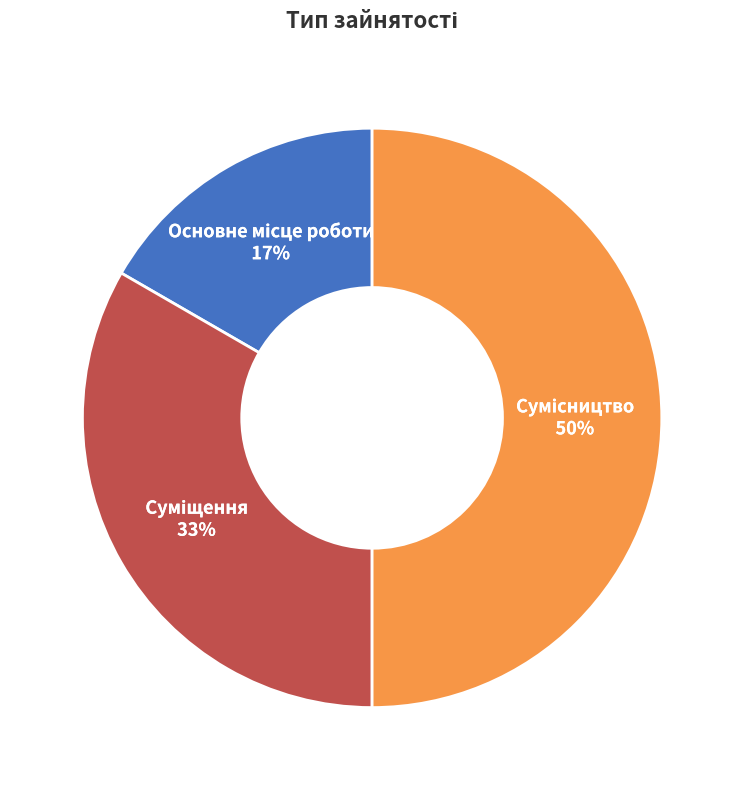

To the nearest percent, what is the average slice percentage?

33%